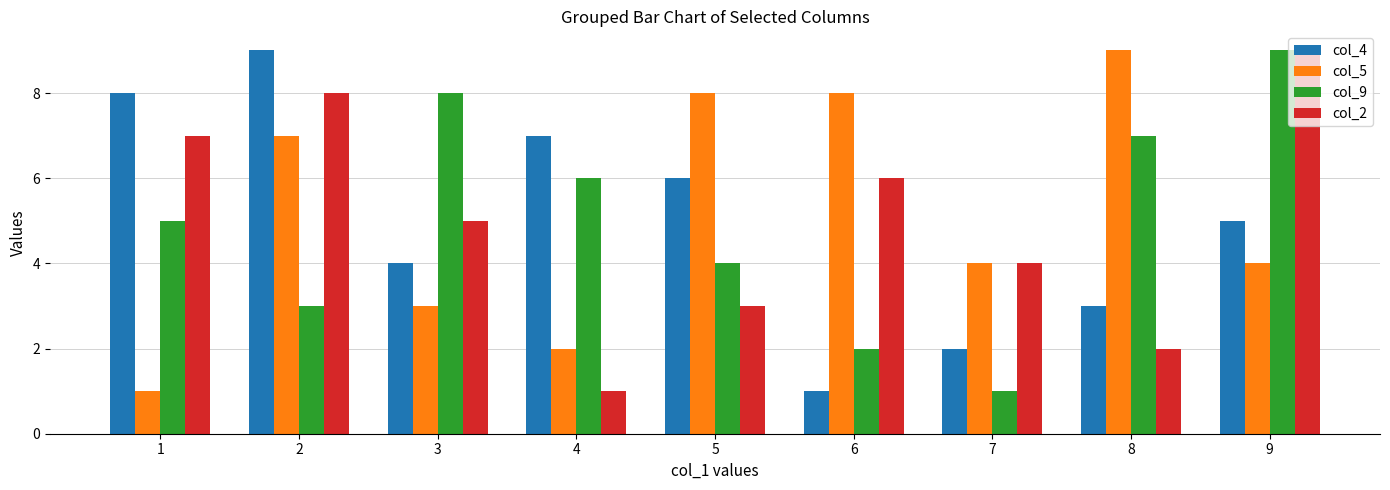

At which label does col_5 first exceed 4?

2